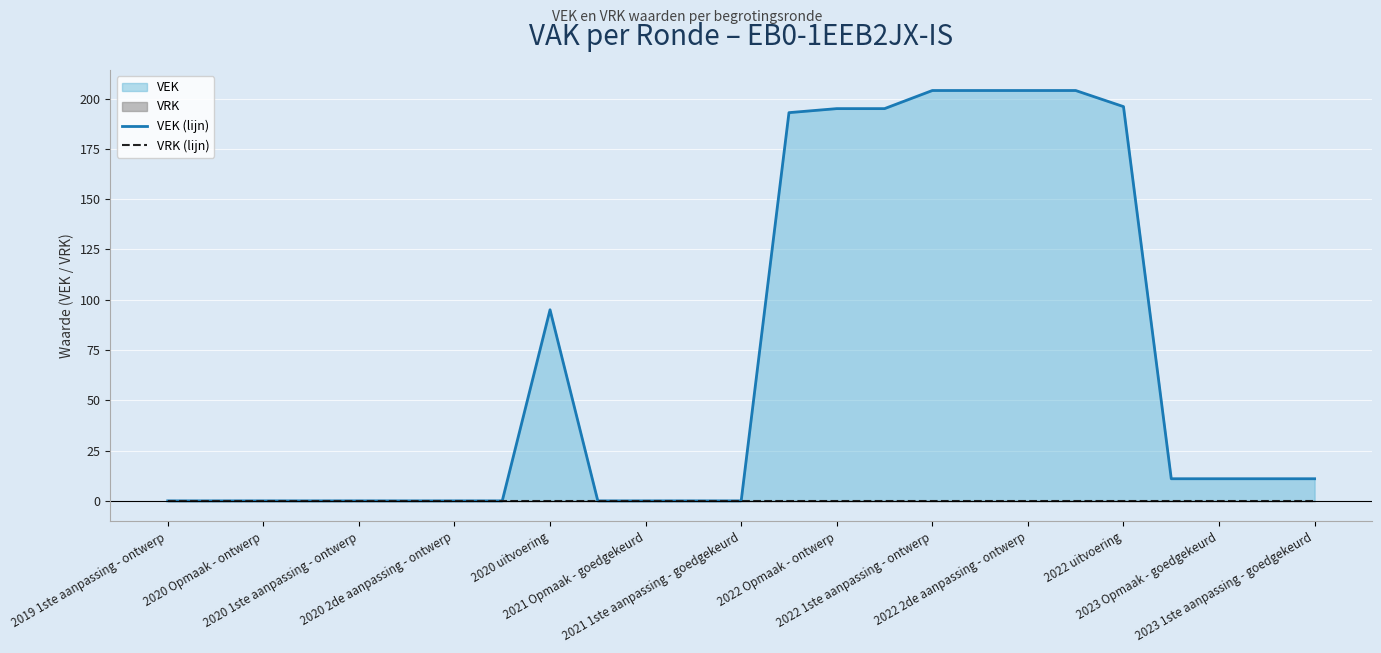

How many lines are shown in the chart?

2